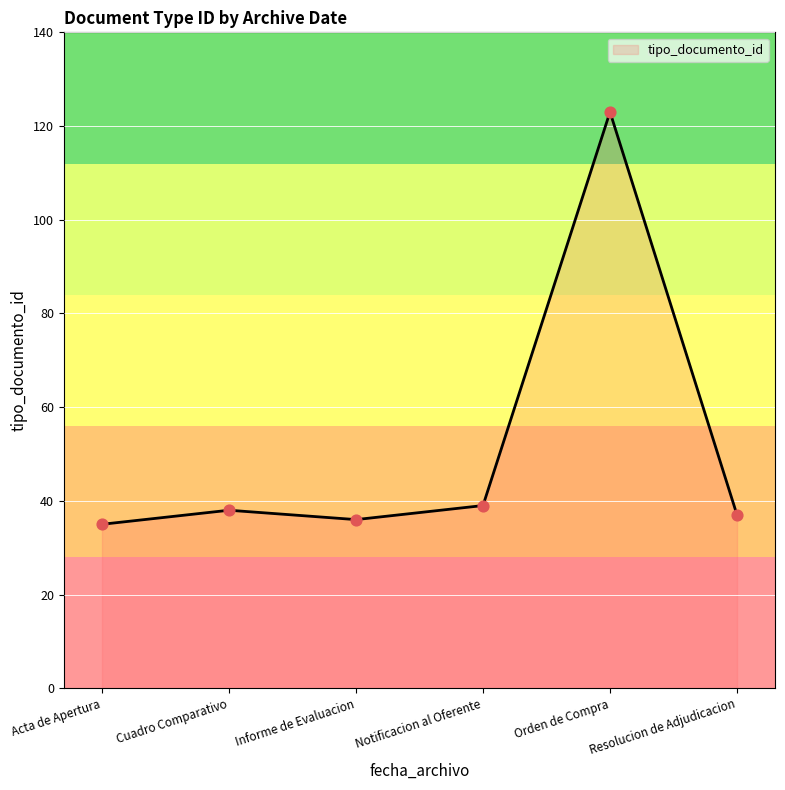

What is the ratio of the value at Informe de Evaluacion to the value at Notificacion al Oferente?

0.9